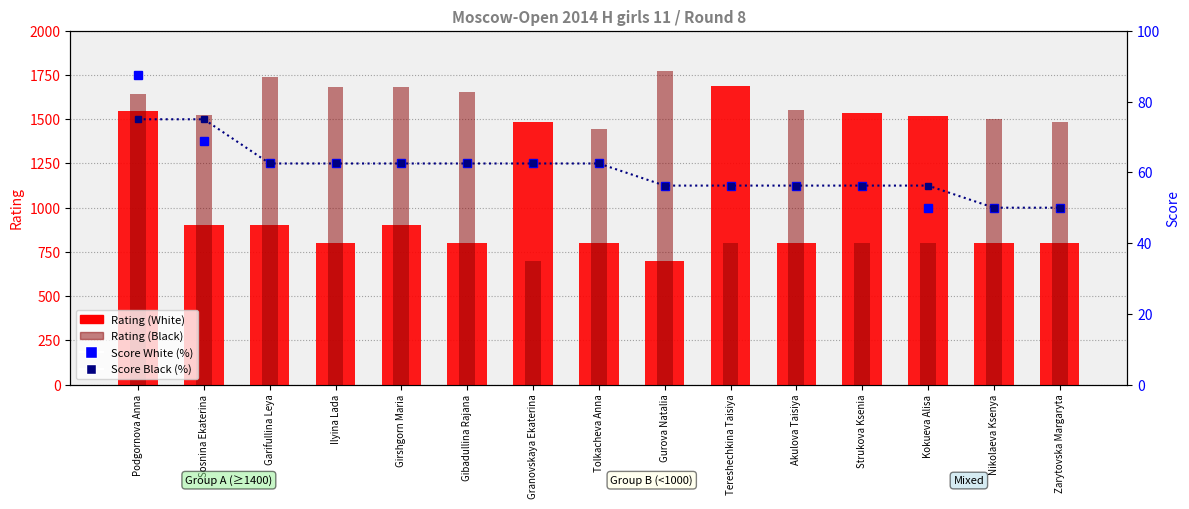

At which label does Score Black (%) reach its peak?

Podgornova Anna